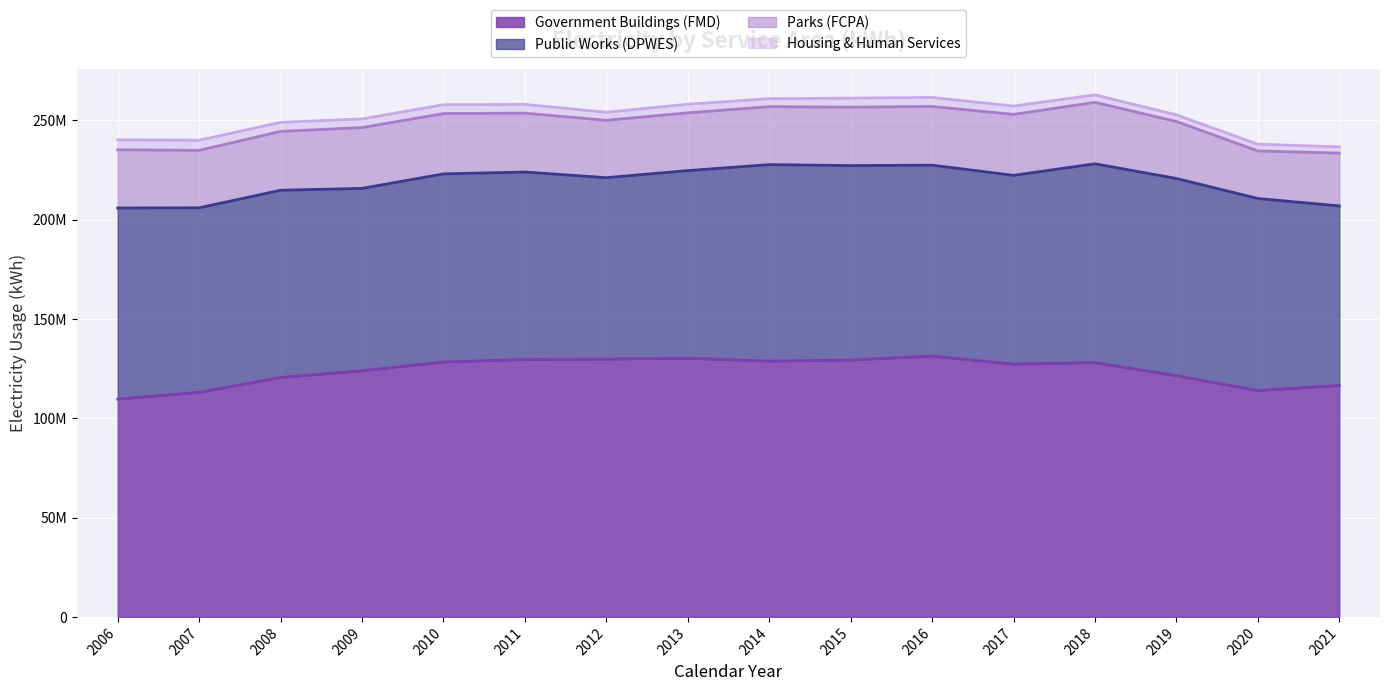

Which category has the highest value in the Public Works (DPWES) series?

2018